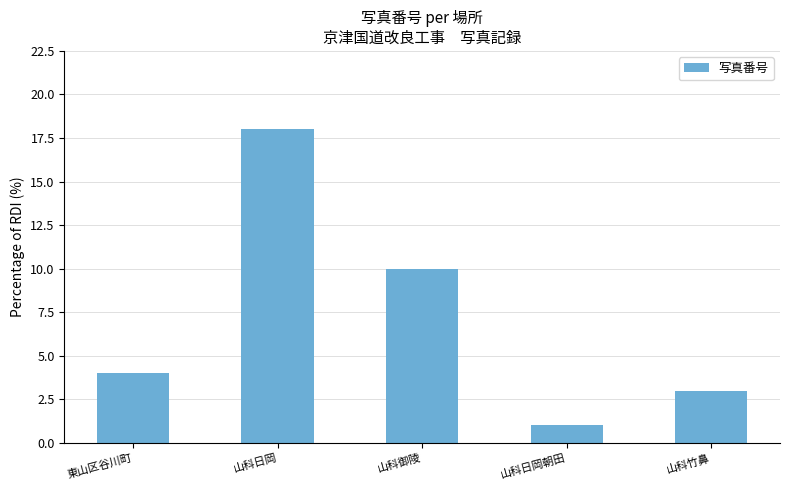

Reading left to right, list all the values displayed in this chart.

4	18	10	1	3